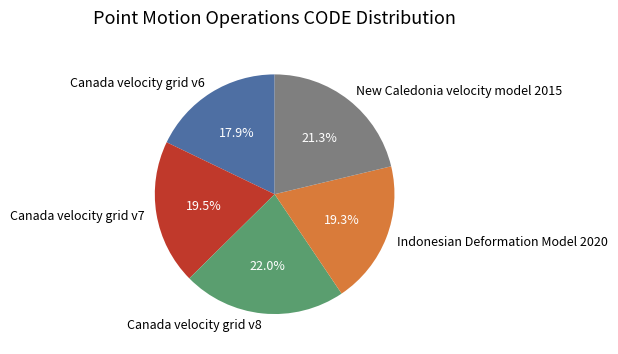

How many segments does this pie chart have?

5